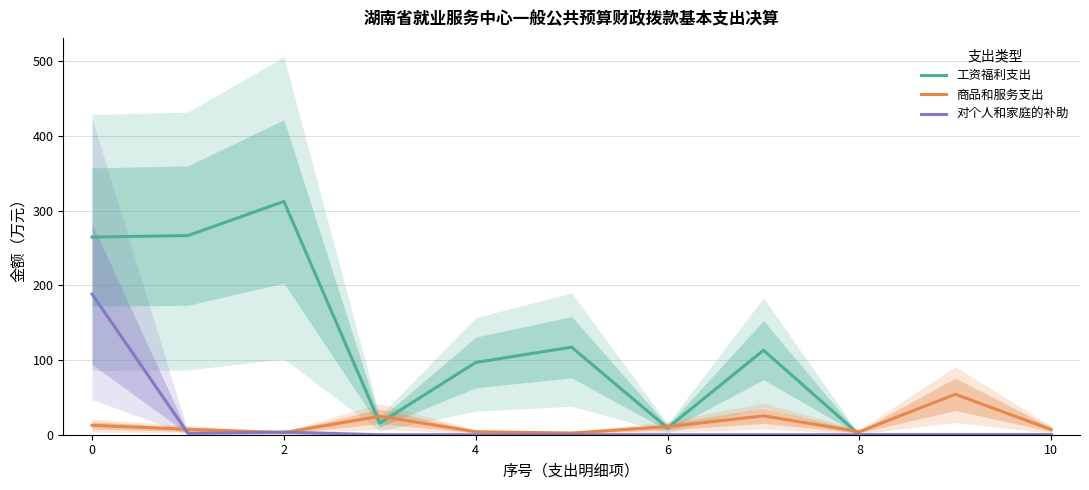

What is the total value across all series at 9?

54.2